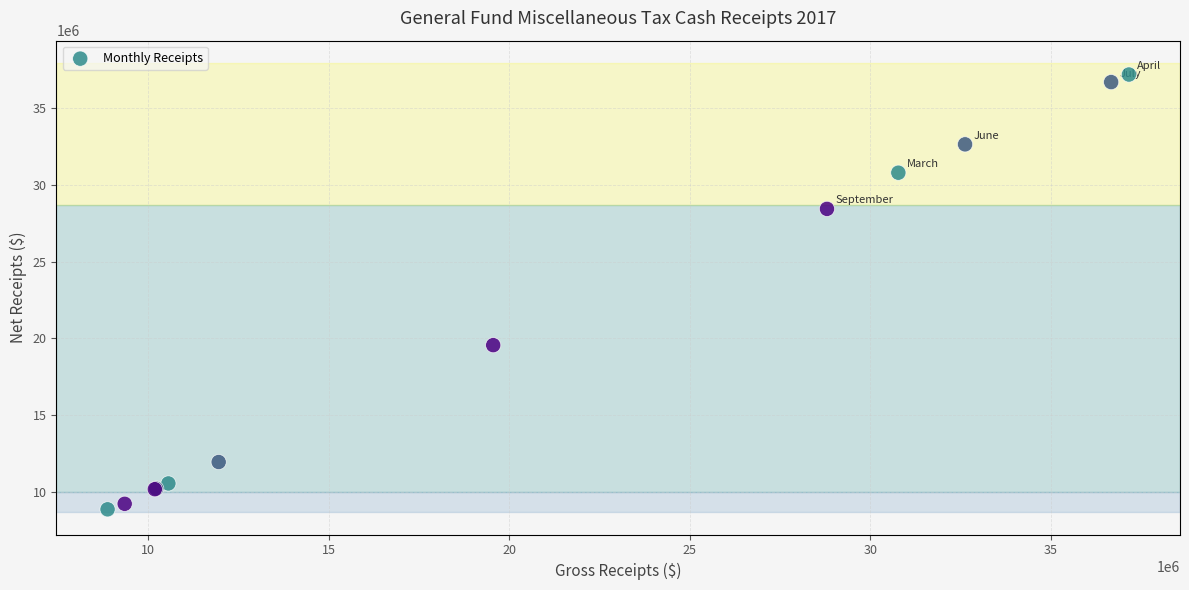

What Y value in the scatter plot is closest to 23020658?

19557564.5